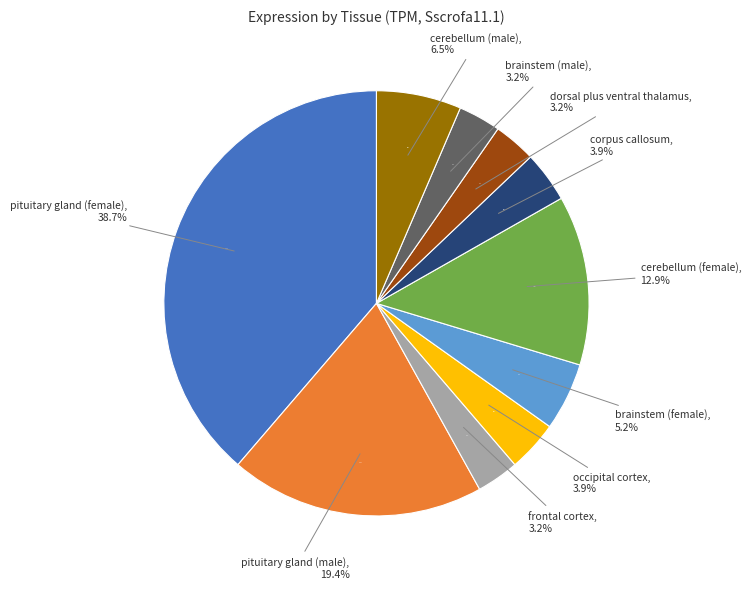

To the nearest percent, what percentage of the pie is cerebellum (male)?

6%